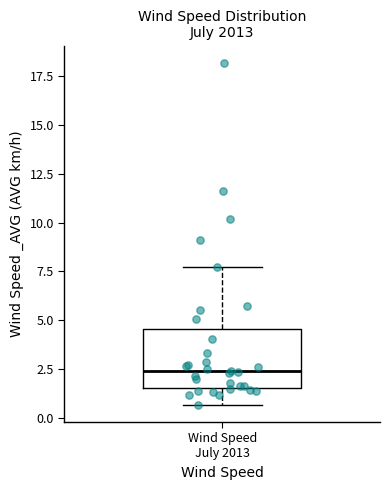

Read this box plot against the y-axis: the position of the median line, the range covered by the box, and the ends of both whiskers. The values are not printed on the chart, so give them approximately, as read against the axis.

median 2.5, box 1.5 to 4.5, whiskers 0.5 to 7.5